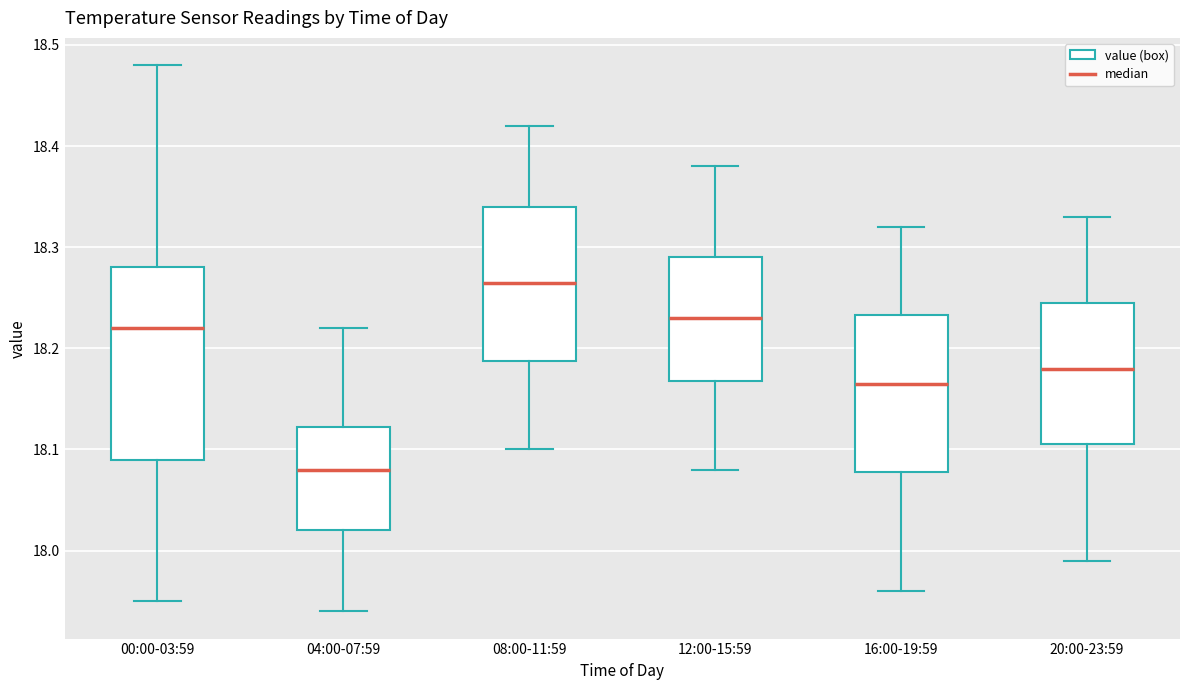

Which box's median line is the highest?

08:00-11:59